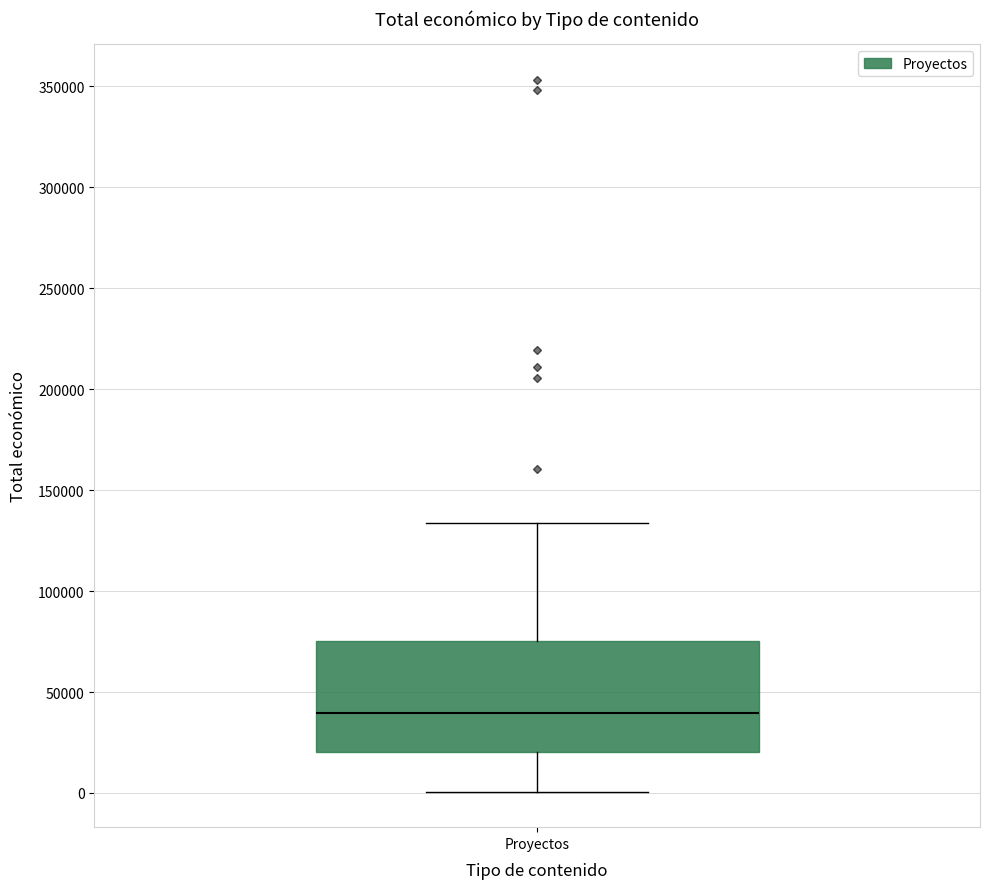

Transcribe this box plot: give where the median line is, the range the box spans, and where the two whiskers end, as read against the y-axis. The values are not printed on the chart, so give them approximately, as read against the axis.

median 40000, box 20000 to 75000, whiskers 0 to 135000